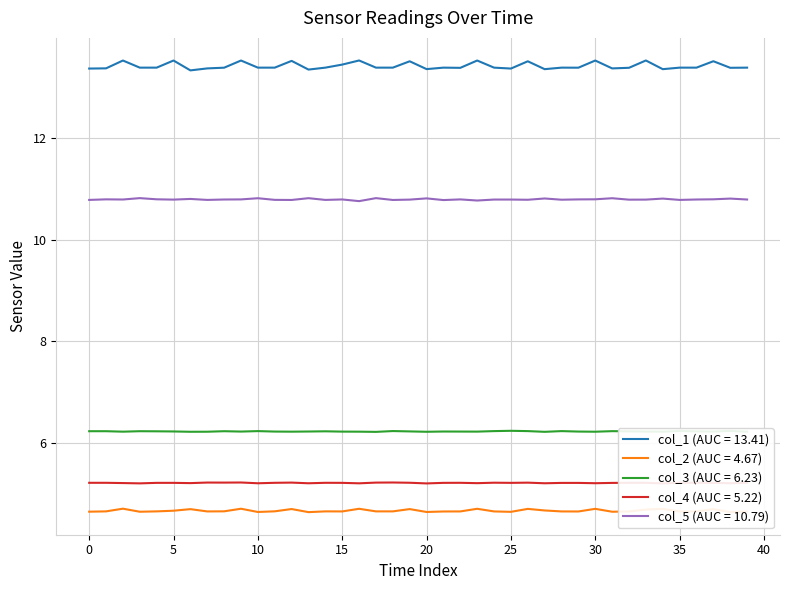

The col_3 series shows 8.9 at 36. True or false?

False